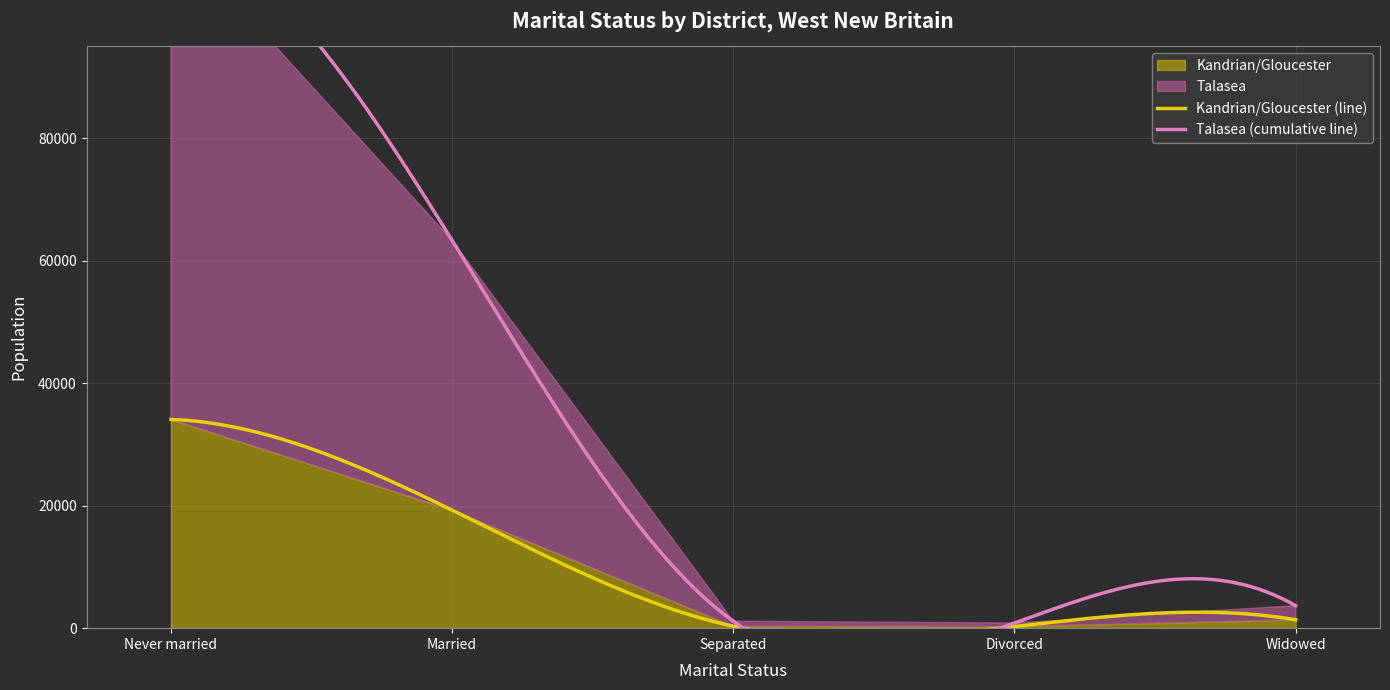

At which category does the chart reach its peak across all series?

Never married